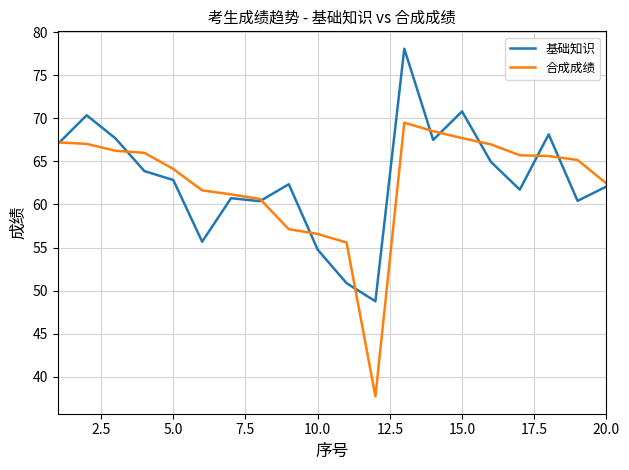

Which series has the largest range (max minus min)?

合成成绩